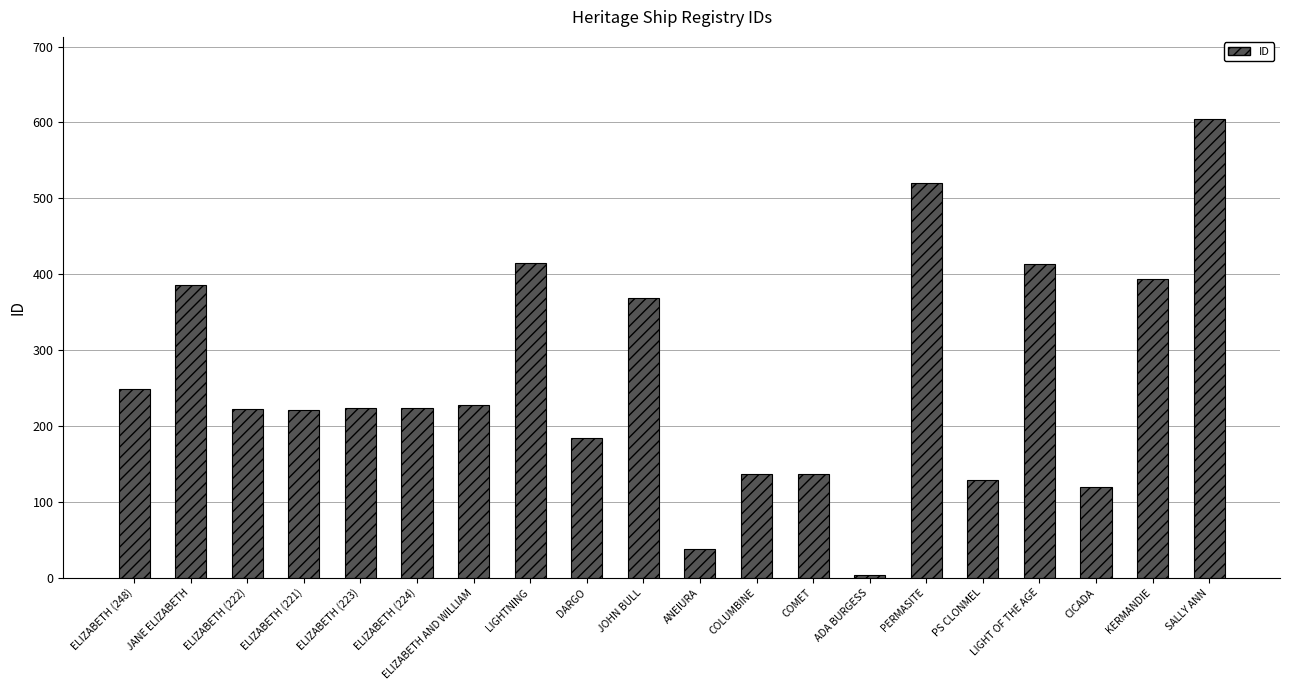

At which category does the chart reach its minimum across all series?

ADA BURGESS